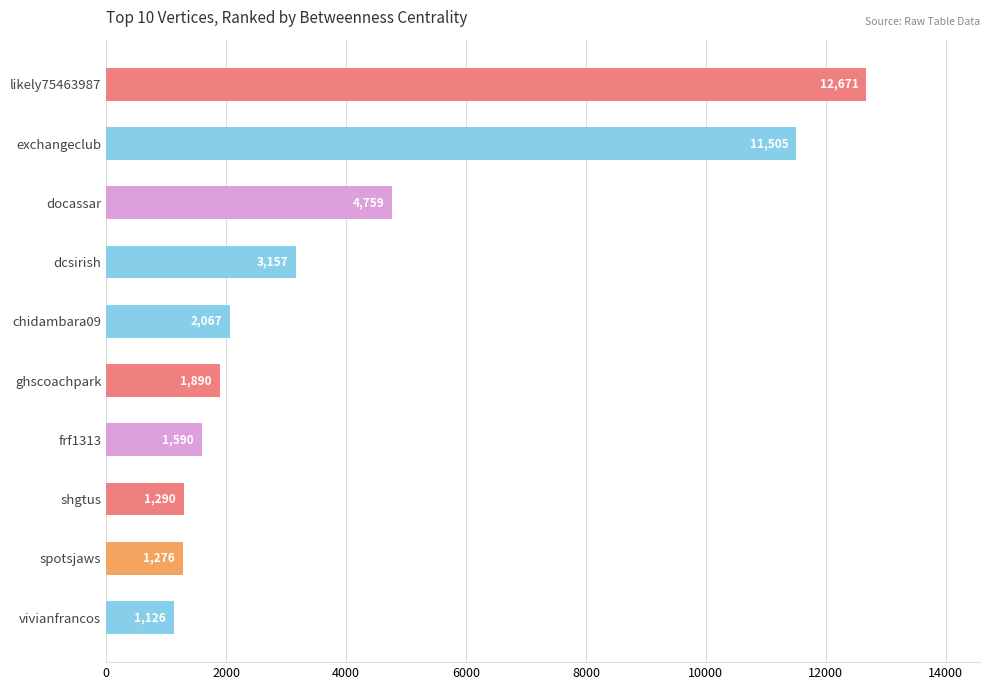

Which category has the lowest value across all series?

vivianfrancos